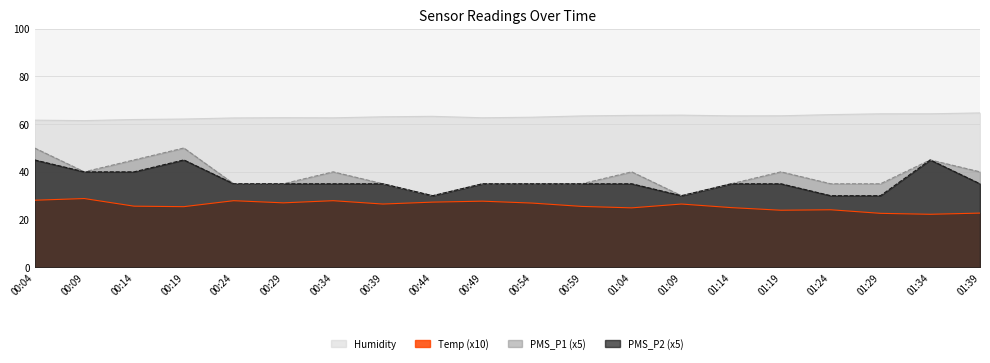

Where is the first local maximum for PMS_P1?

00:19